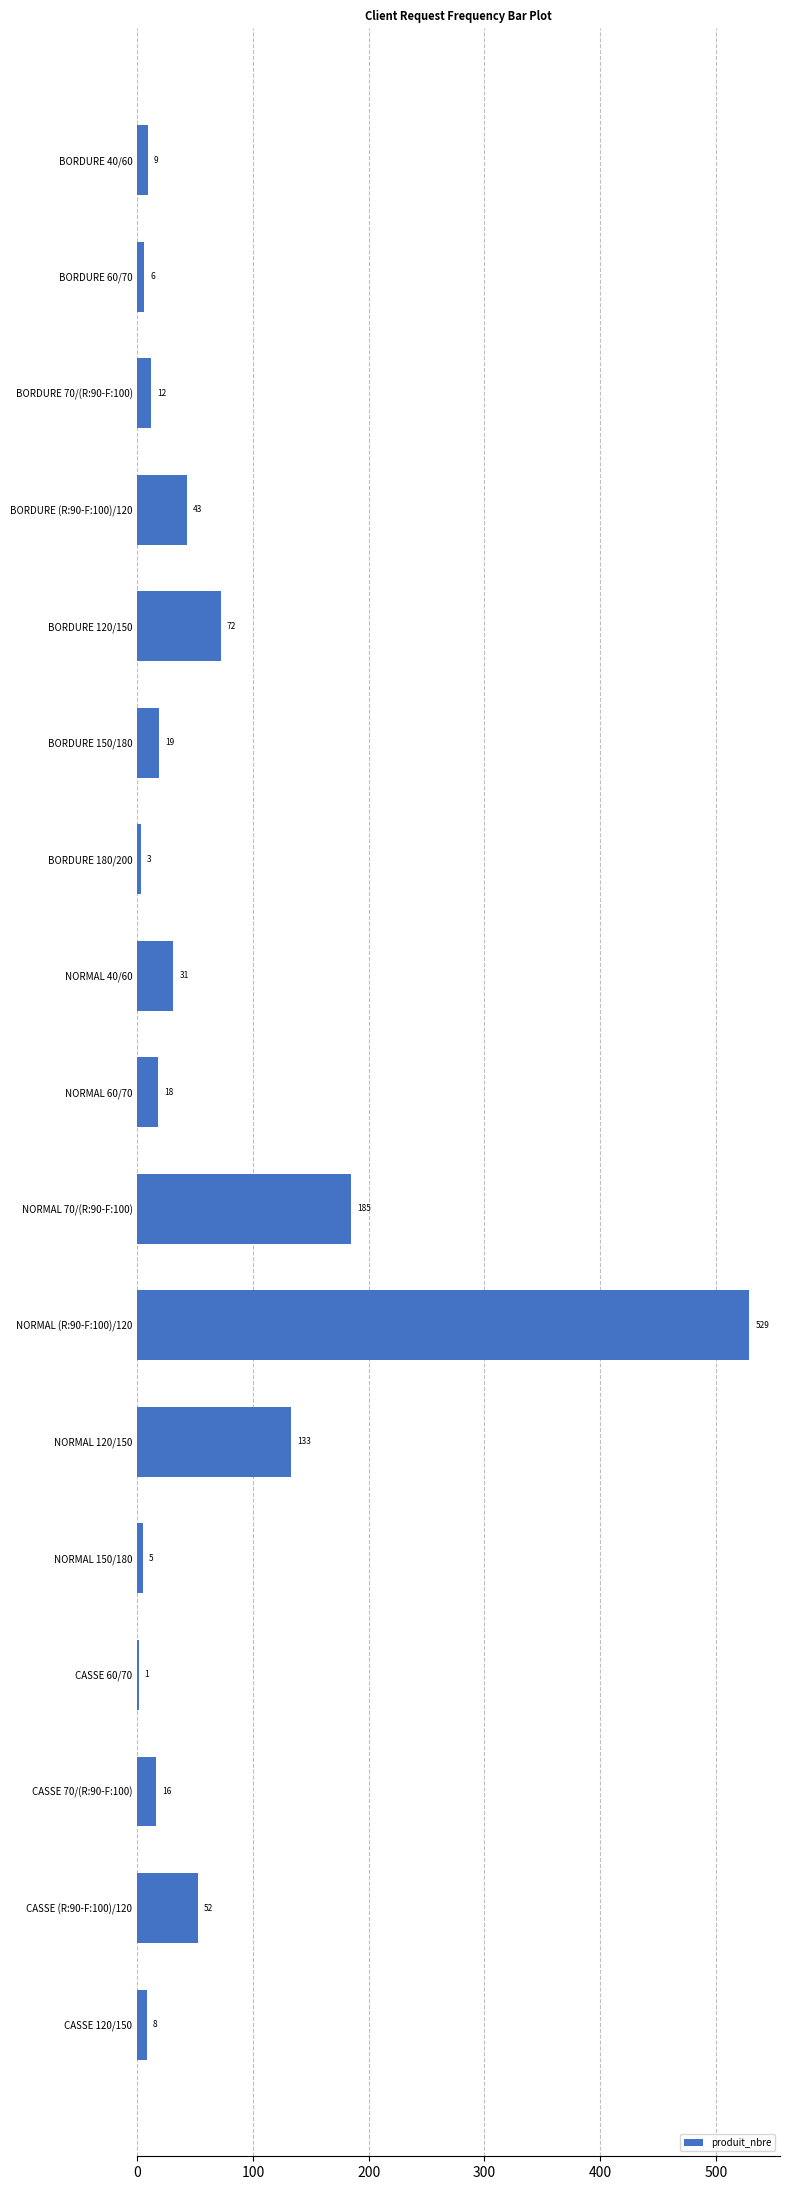

What is the sum of all values?

1142